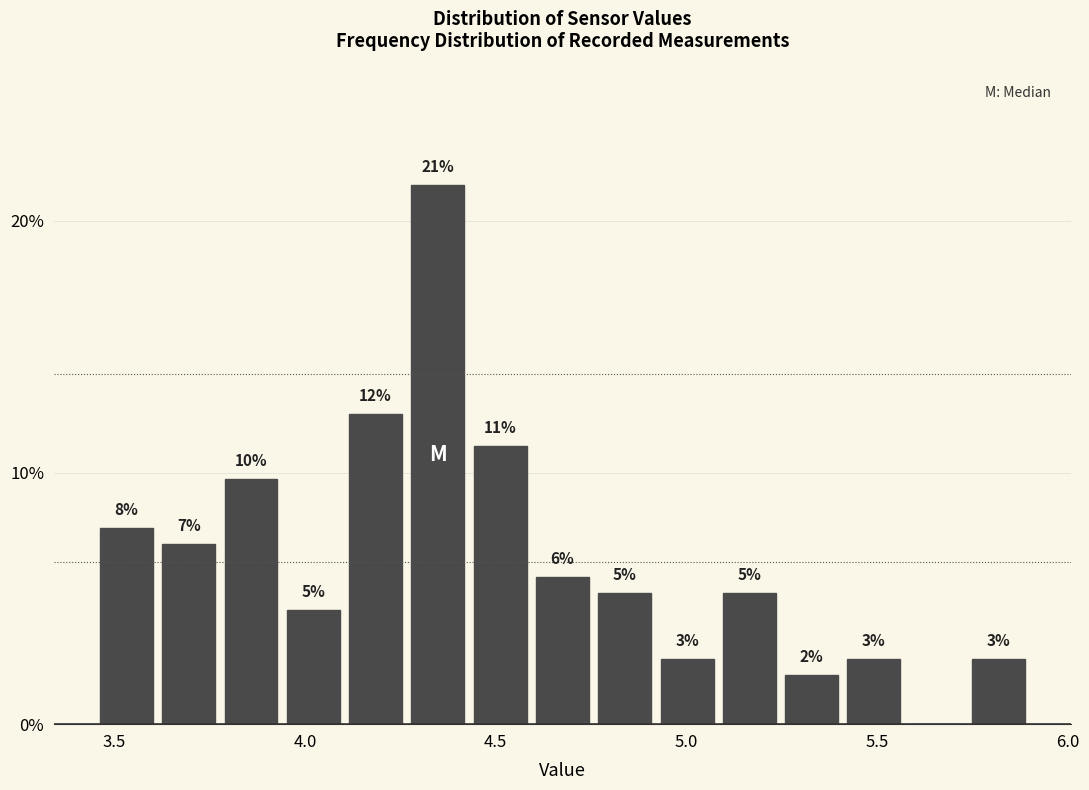

Read against the x-axis, roughly where is the centre of the tallest bar?

4.35